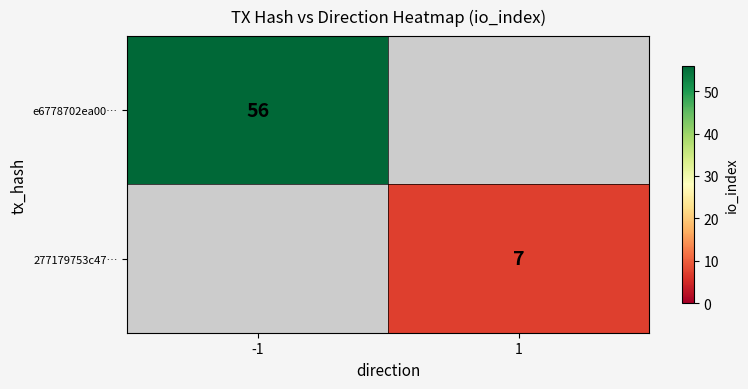

The 277179753c47… series shows 11 at 1. True or false?

False